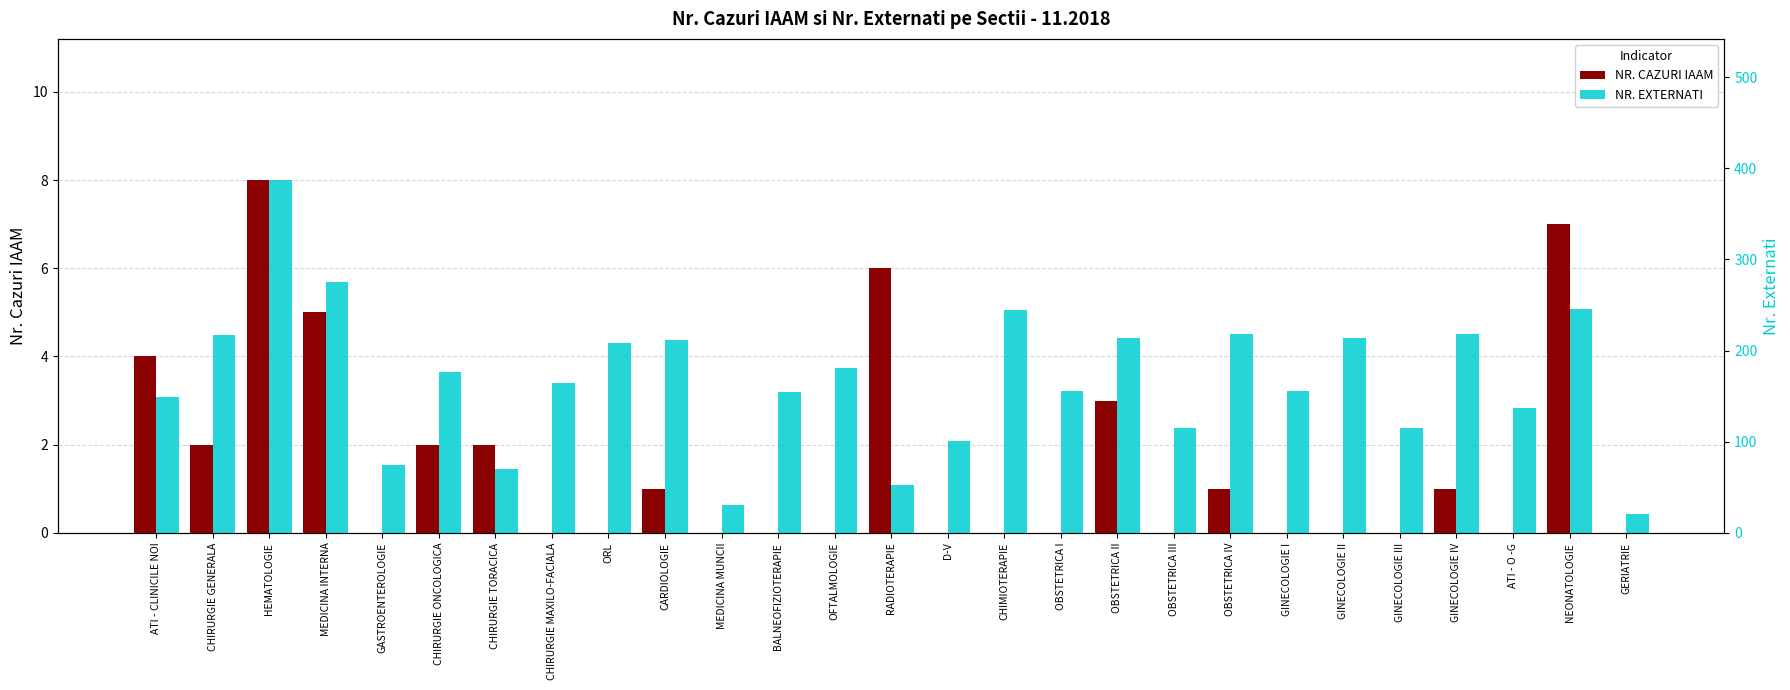

What is the difference between the maximum and minimum values in the NR. CAZURI IAAM series?

8